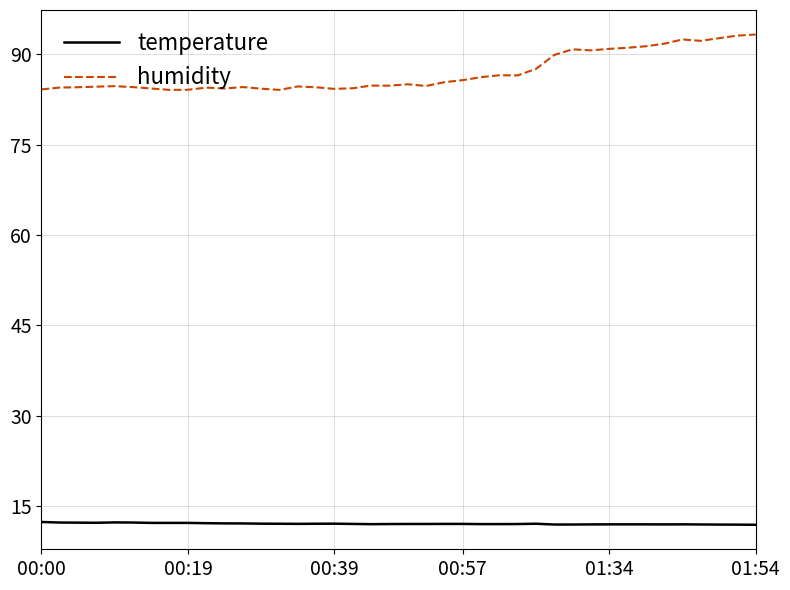

How many series are shown in this chart?

2